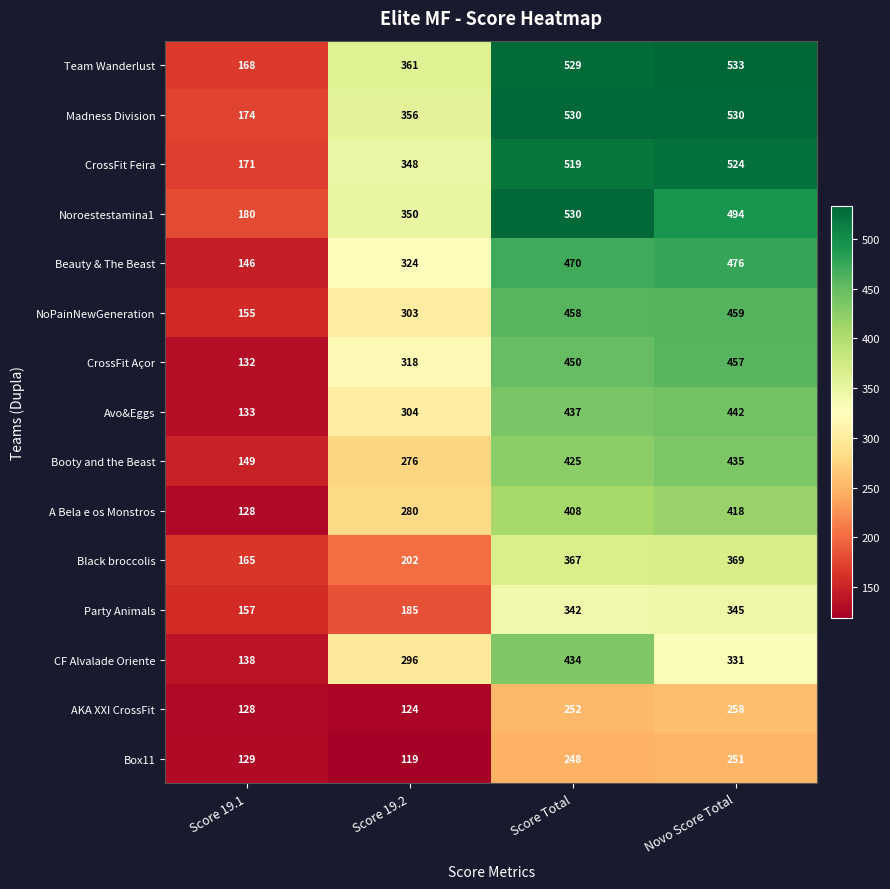

What is the sum of all Noroestestamina1 values?

1554